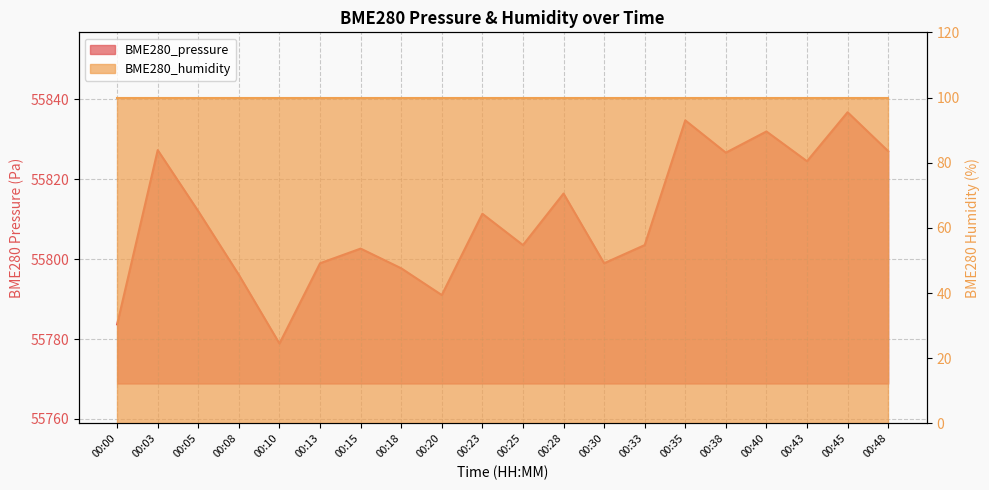

The value at 00:15 is 55802.6. True or false?

True